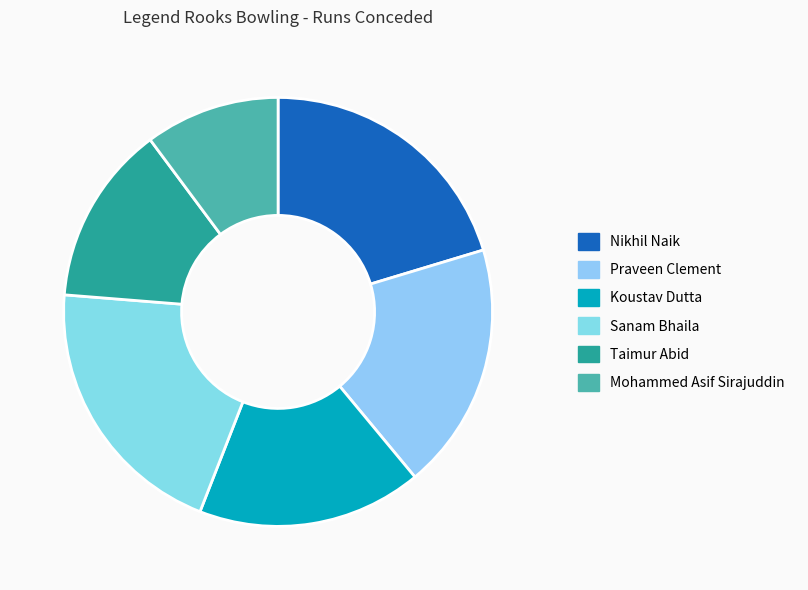

To the nearest percent, what percentage of the pie is Praveen Clement?

19%